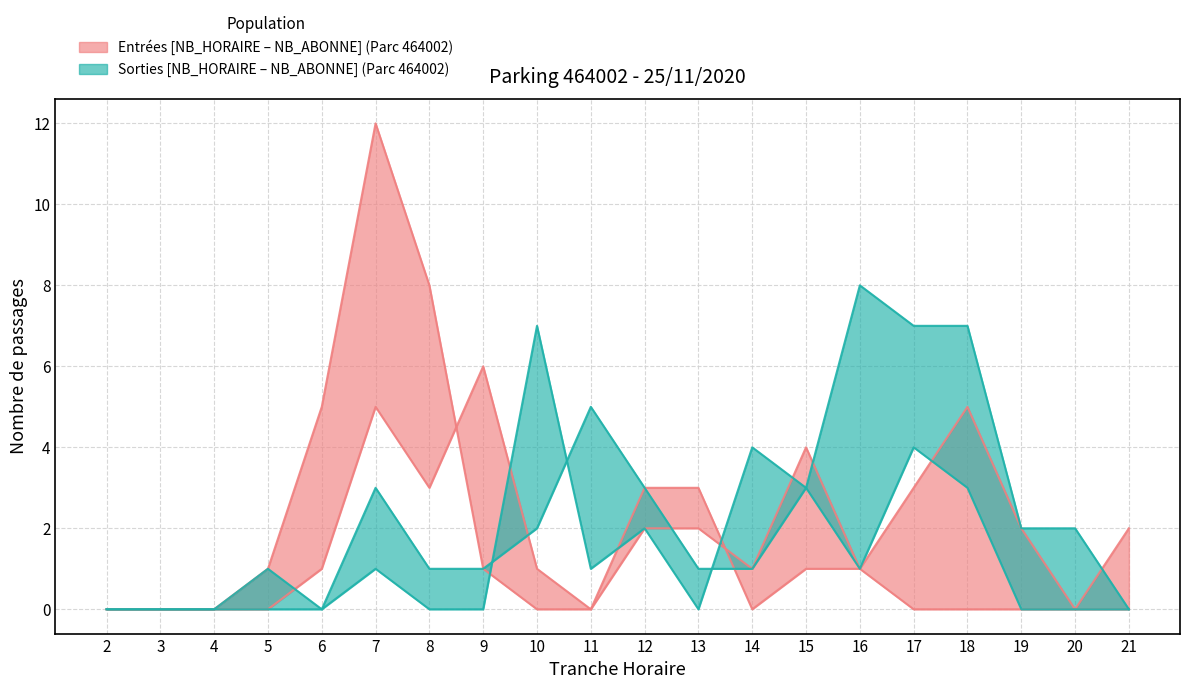

What is the difference between the maximum and second lowest values in the SORTIES_NB_HORAIRE series?

7